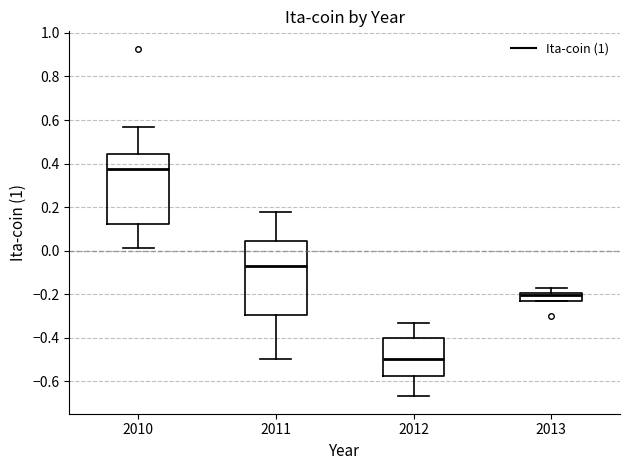

Reading left to right, read every box against the y-axis: the position of its median line, the range the box covers, and the ends of its whiskers. The values are not printed on the chart, so give them approximately, as read against the axis.

2010: median 0.38, box 0.12 to 0.44, whiskers 0.02 to 0.56
2011: median -0.06, box -0.30 to 0.04, whiskers -0.50 to 0.18
2012: median -0.50, box -0.58 to -0.40, whiskers -0.66 to -0.34
2013: median -0.20 (just below the box's upper edge), box -0.24 to -0.20, whiskers -0.24 to -0.18